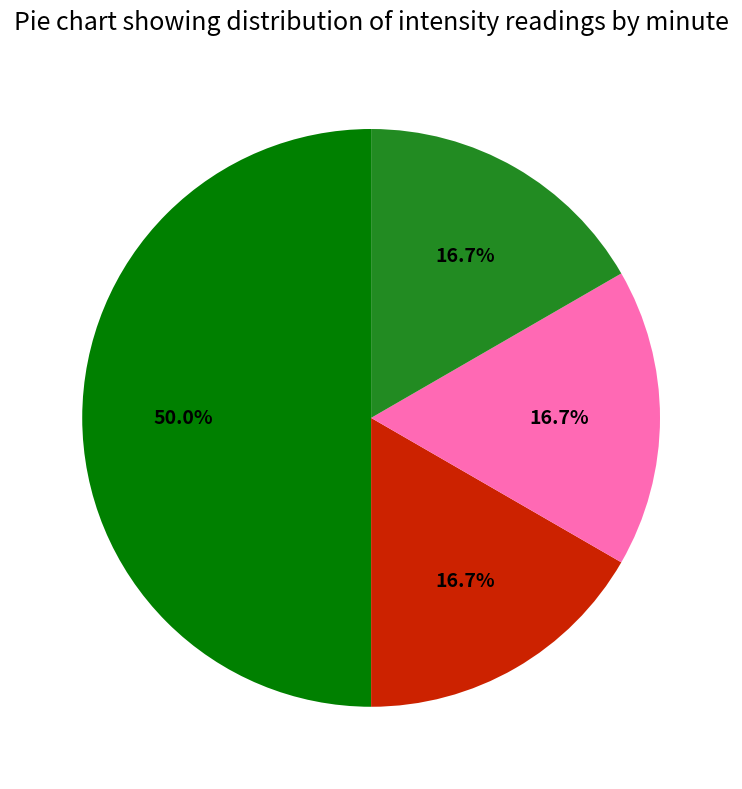

Rank the categories by value from lowest to highest.

minute 1, minute 2, minute 3, minute 0